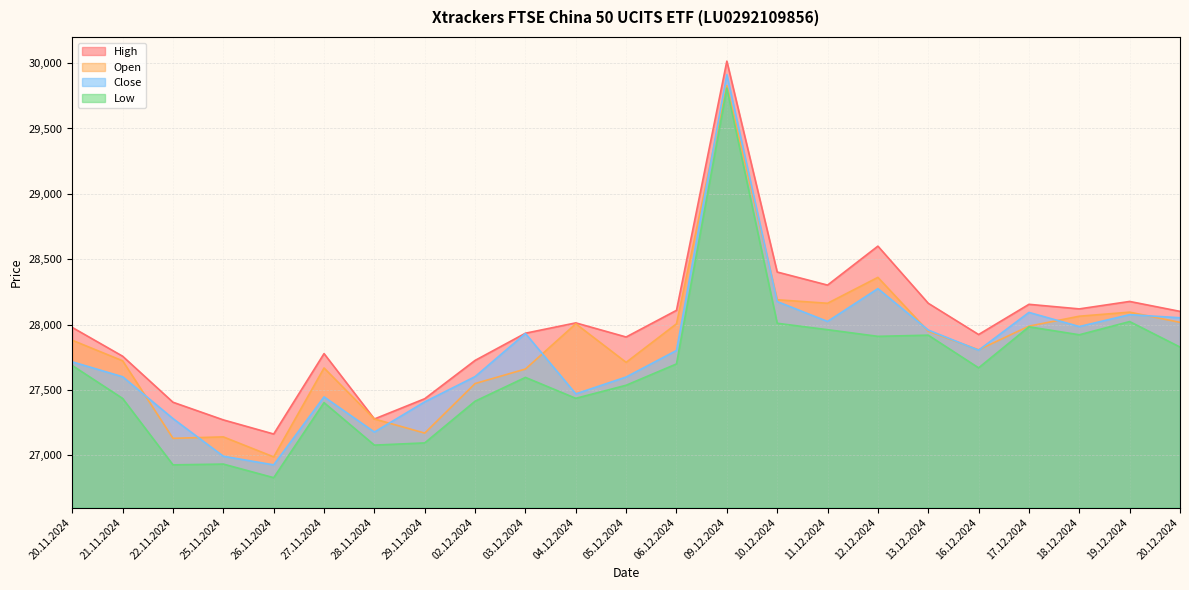

What is the greatest value displayed?

30015